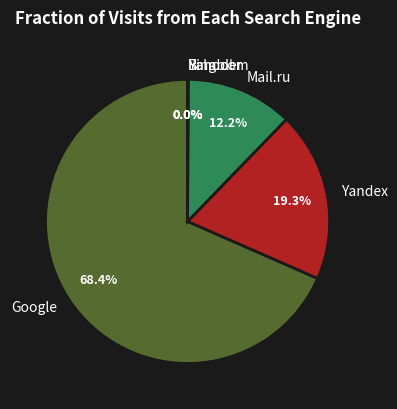

Which slice represents more than half of the pie?

Google